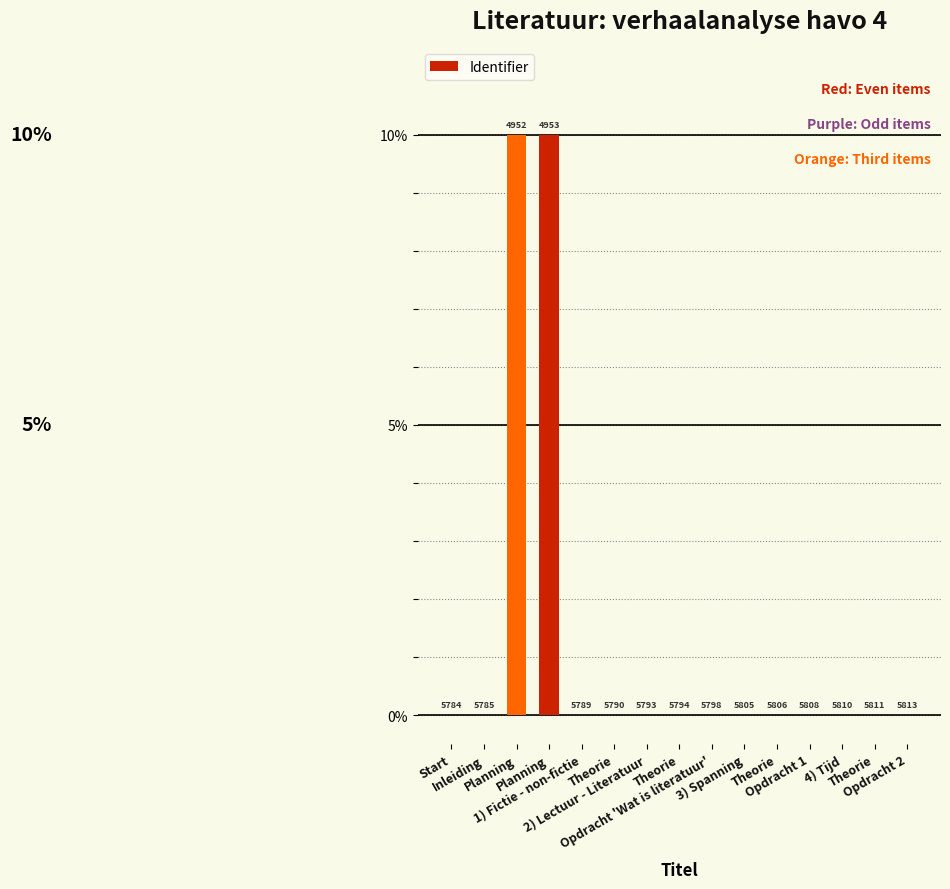

Reading left to right, transcribe all the data shown in this chart.

Start=0.0	Inleiding=0.0	Planning=10.0	Planning=10.0	1) Fictie - non-fictie=0.0	Theorie=0.0	2) Lectuur - Literatuur=0.0	Theorie=0.0	Opdracht 'Wat is literatuur'=0.0	3) Spanning=0.0	Theorie=0.0	Opdracht 1=0.0	4) Tijd=0.0	Theorie=0.0	Opdracht 2=0.0